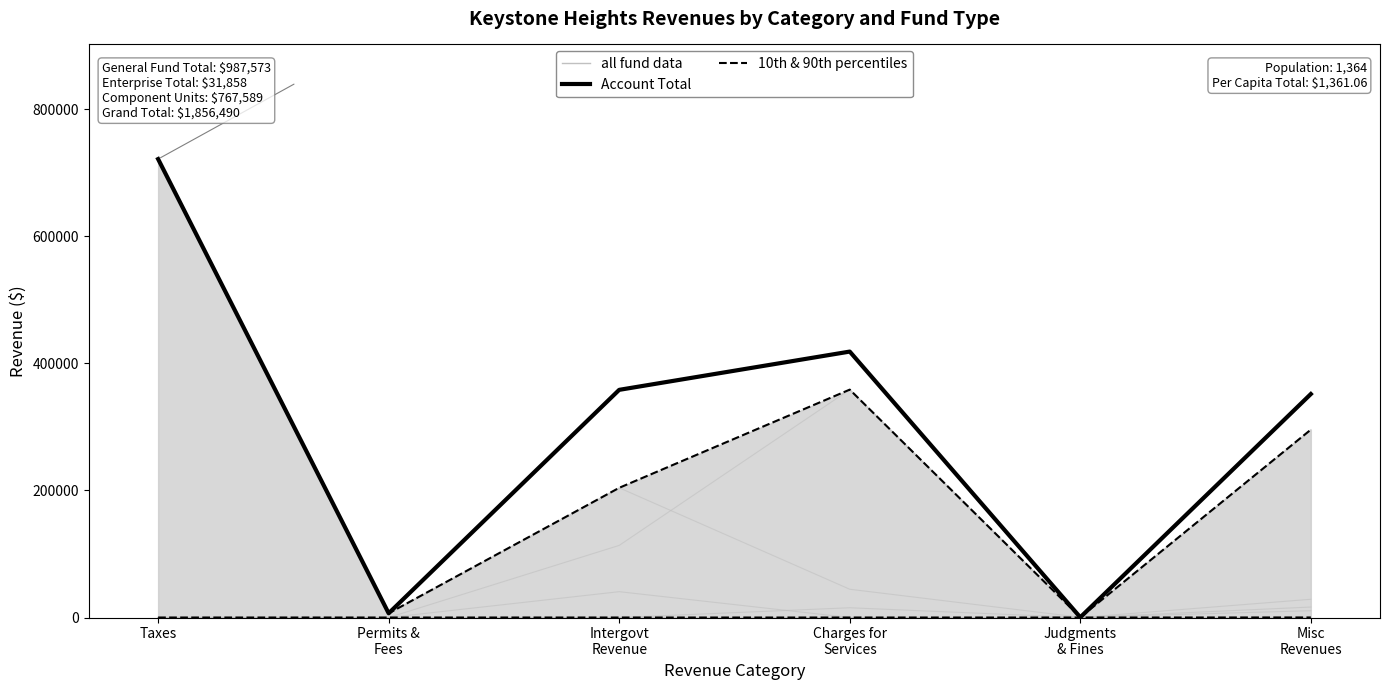

Which has a higher value, Charges for
Services or Judgments
& Fines?

Charges for
Services